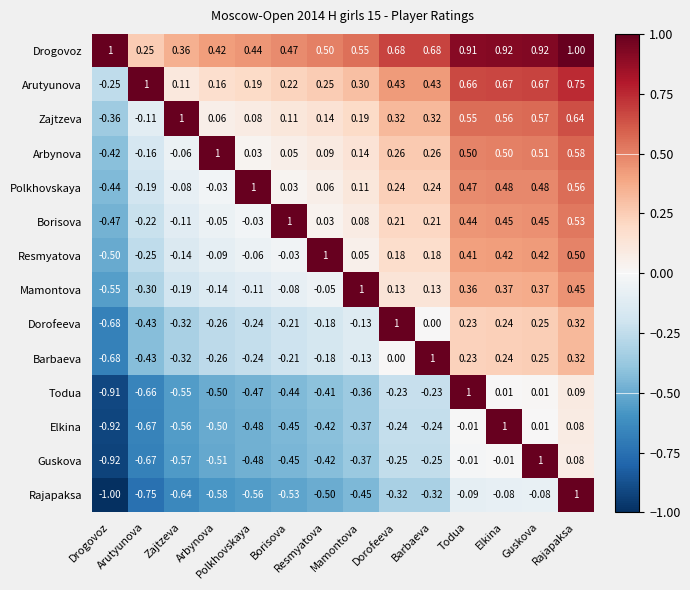

Count the number of categories in the chart.

14